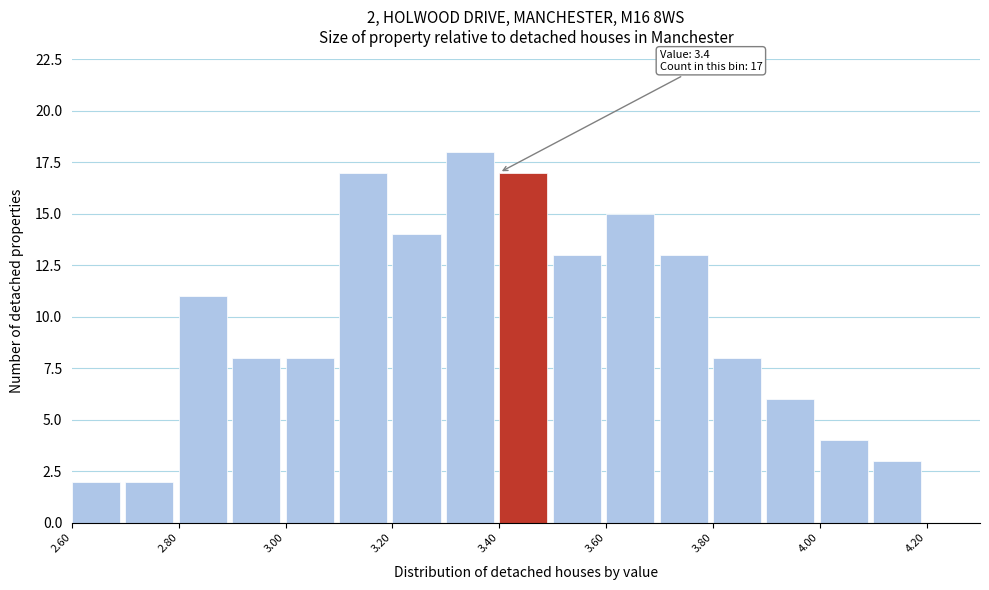

Over which range of the x-axis is the bar tallest?

3.3 to 3.4